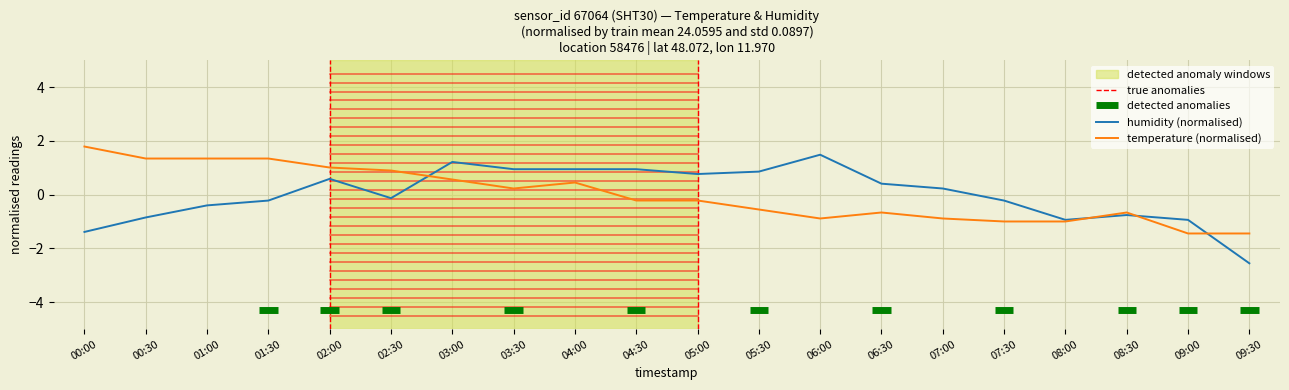

How many negative values does the humidity series have?

10